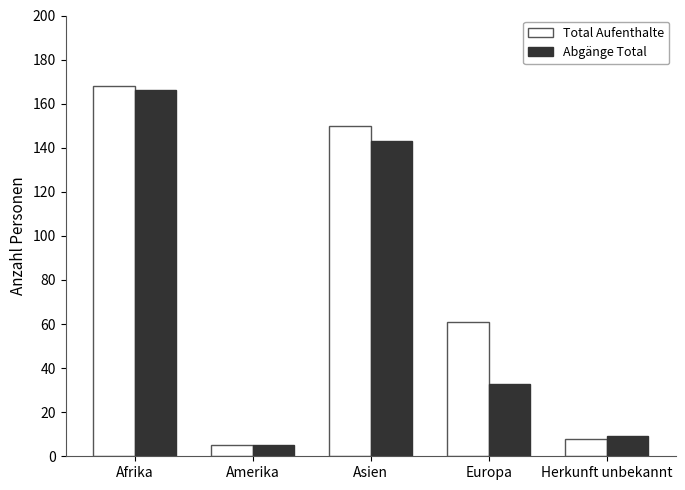

What is the label of the 1st bar from the right?

Herkunft unbekannt